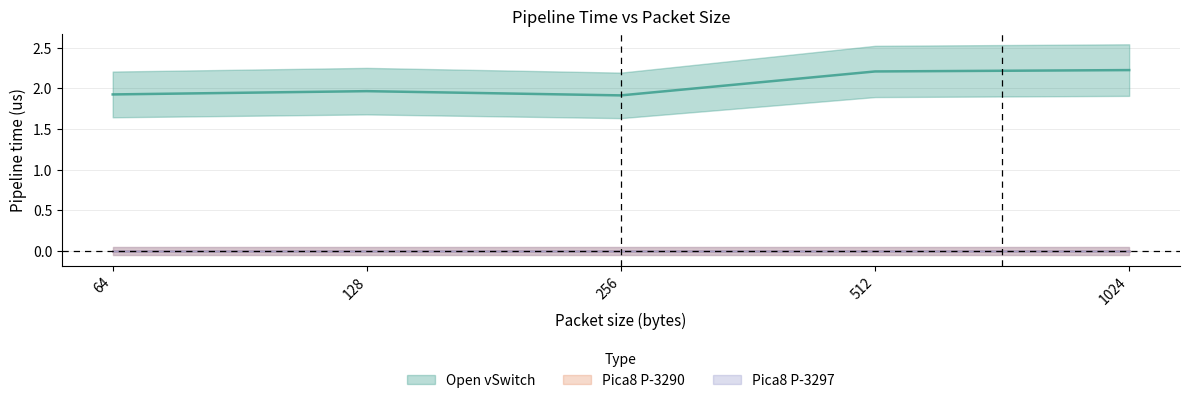

Which series has the largest range (max minus min)?

Open vSwitch